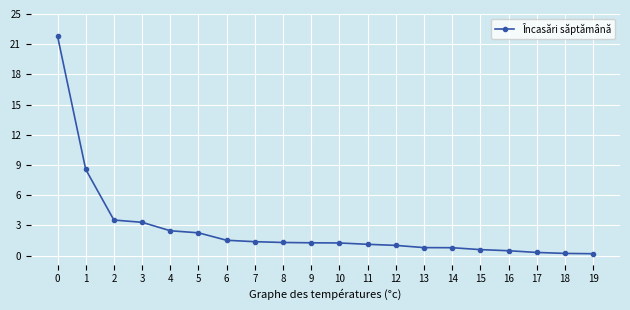

Is it true that the value at 4 is 55067.0?

False